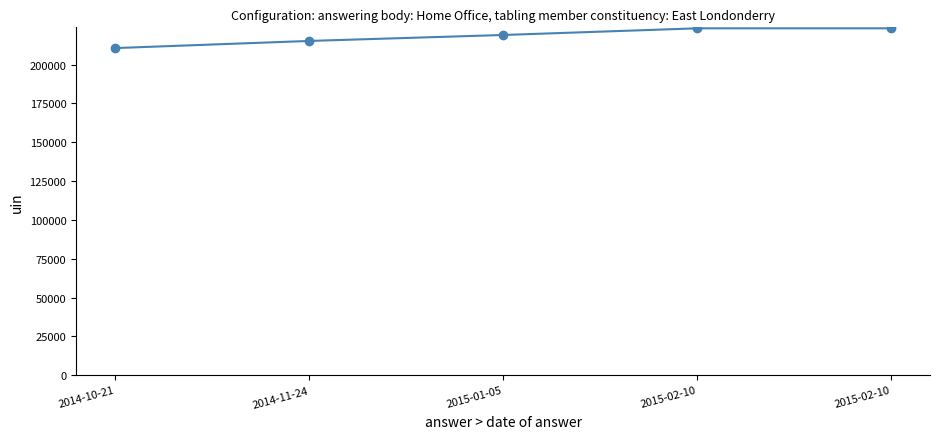

Does the chart have visible grid lines?

No